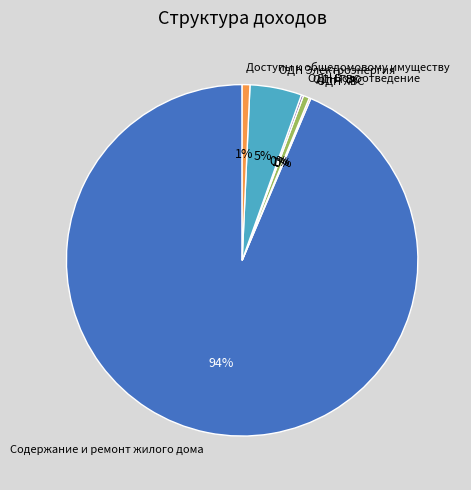

Which category has the biggest portion of the pie?

Содержание и ремонт жилого дома